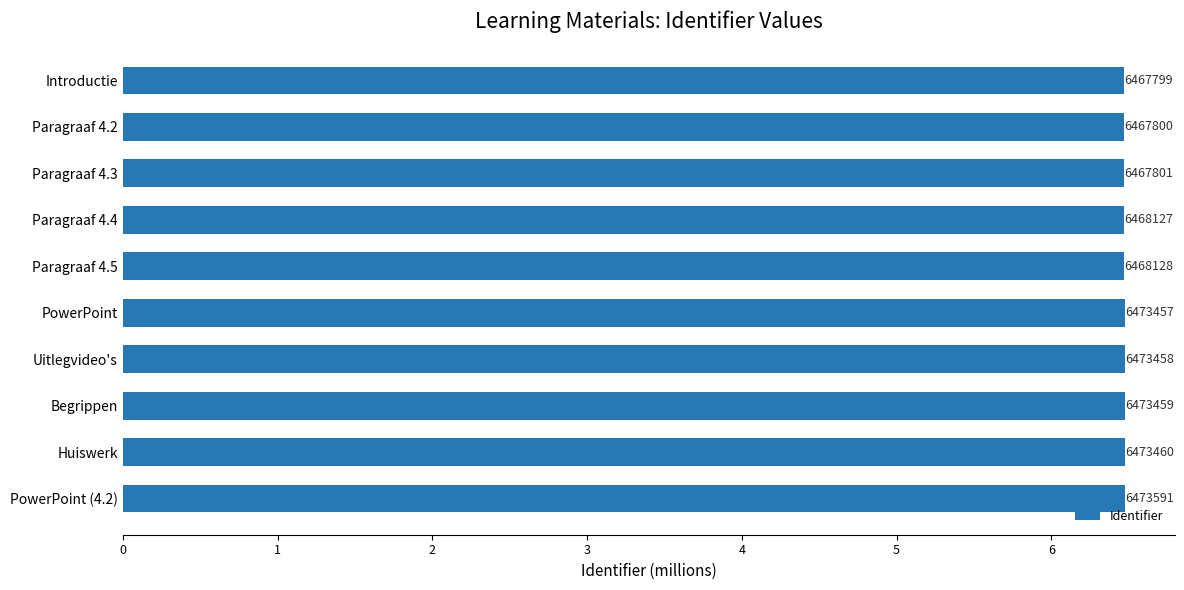

Does the chart contain any negative values?

No